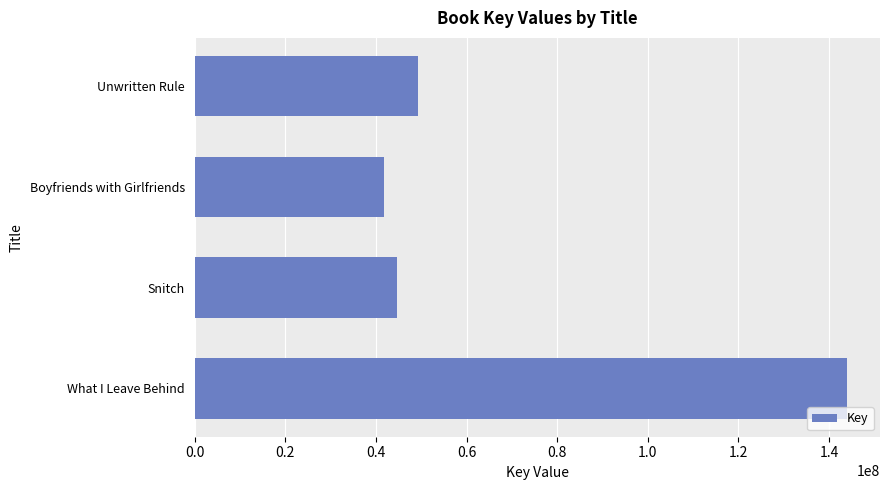

The chart shows a value of 41826359 at Boyfriends with Girlfriends. True or false?

True